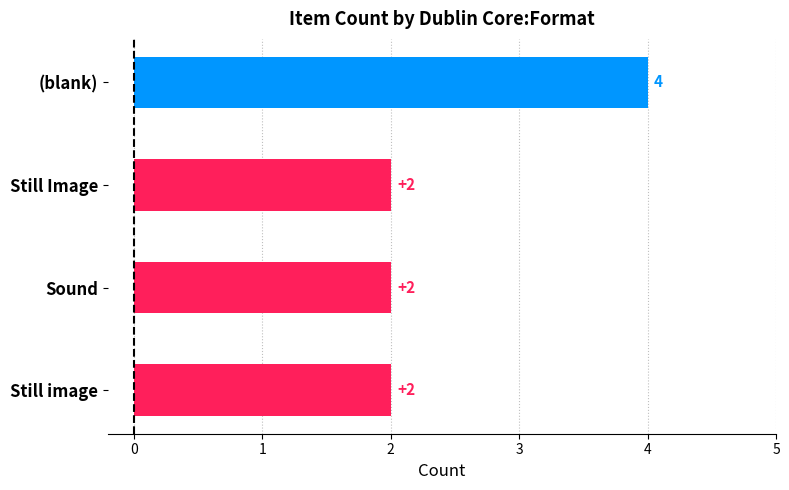

Reading bottom to top, what are all the values shown in this chart?

2	2	2	4